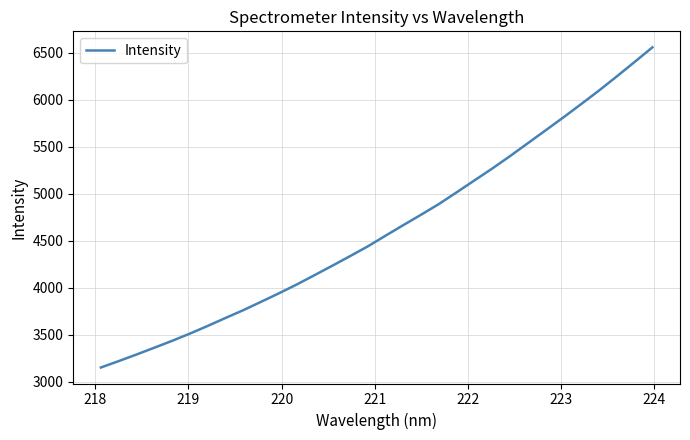

How many categories are shown in the chart?

32